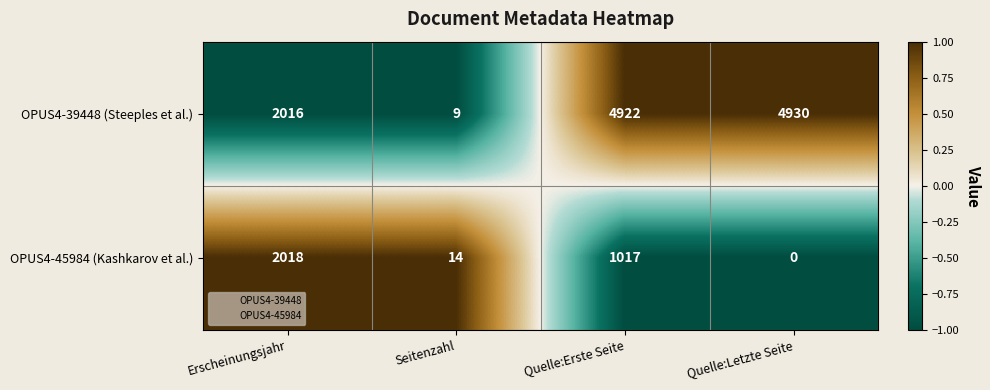

At how many categories does at least one series exceed 0?

4